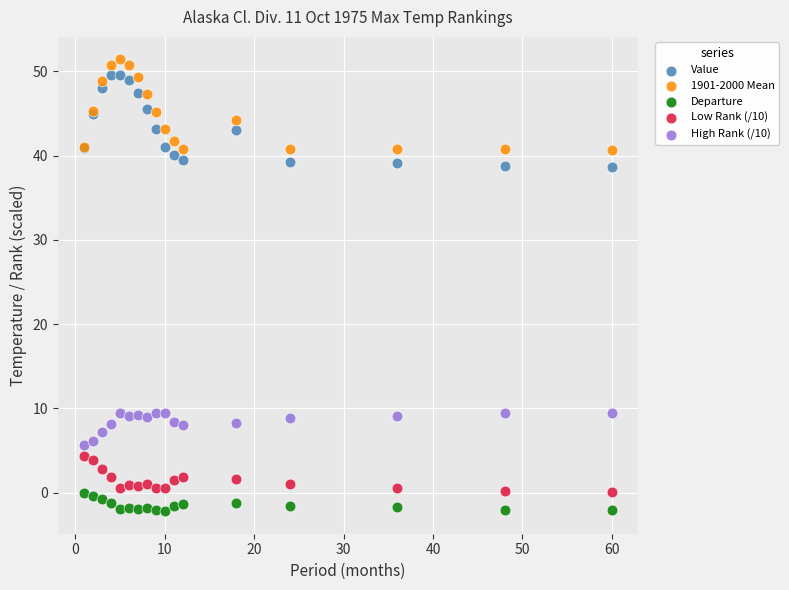

What is the X range (max minus min) for the scatter plot?

59.0